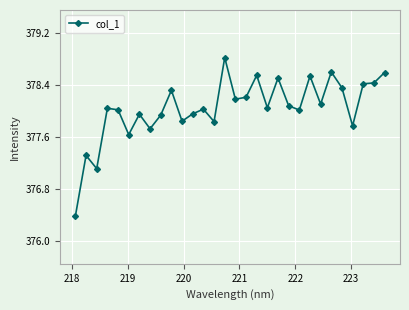

What is the maximum value shown in the chart?

378.8